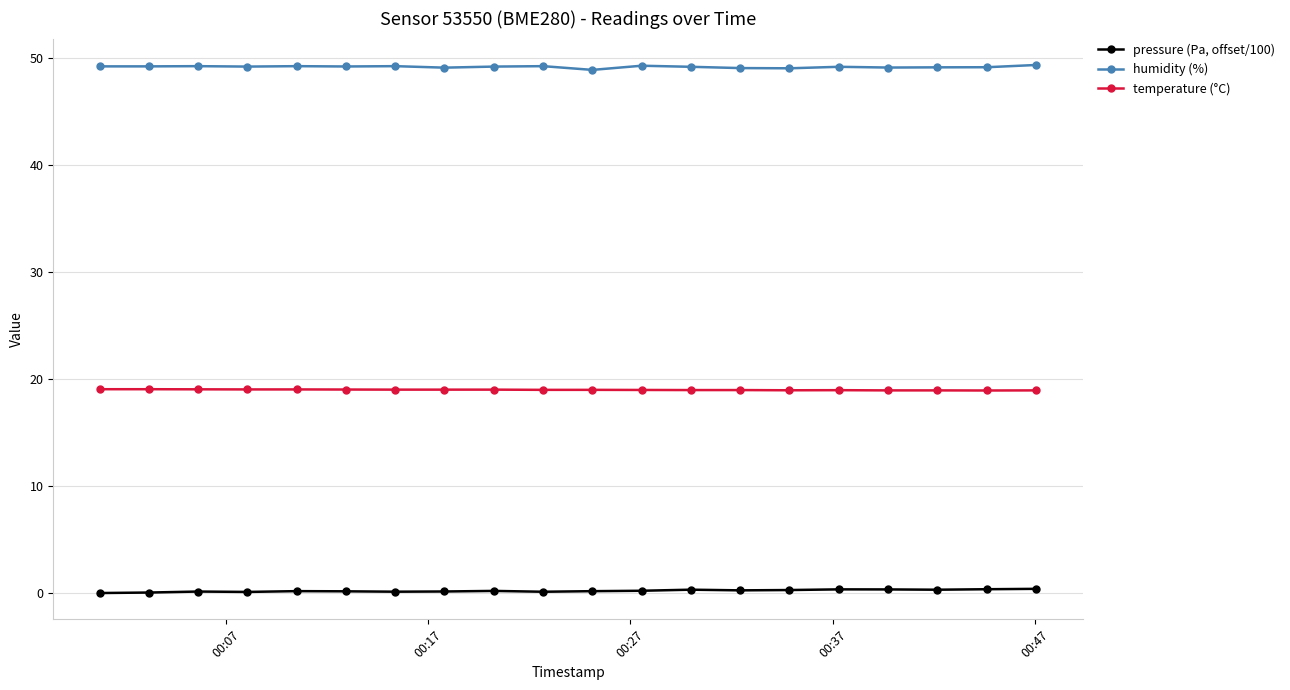

What is the sum of all pressure (Pa, offset/100) values?

4.2